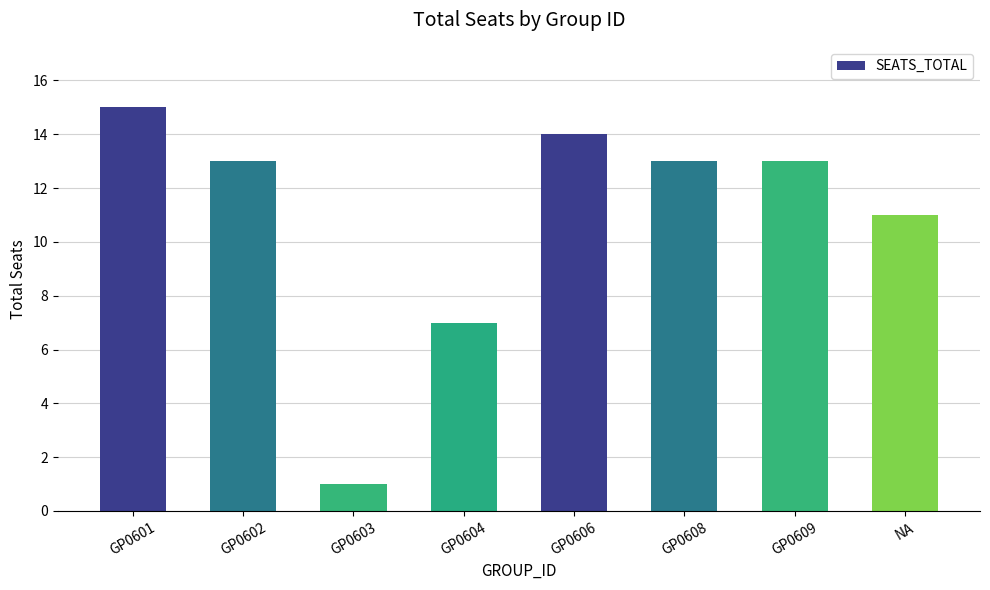

Are the bars grouped side by side (vs. stacked)?

No